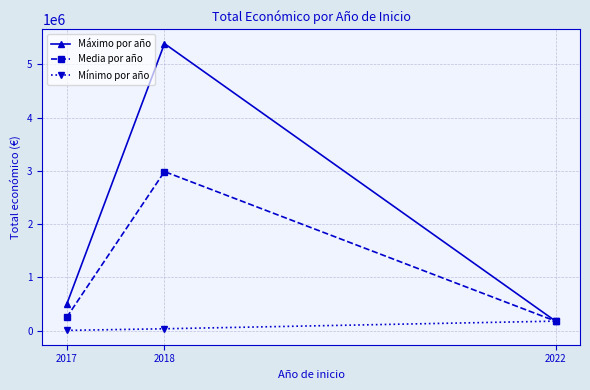

Reading left to right, list all the values displayed in this chart.

Máximo por año: 2017=494256.0	2018=5390598.0	2022=176811.0
Media por año: 2017=248628.0	2018=2986484.0	2022=176811.0
Mínimo por año: 2017=3000.0	2018=33298.8	2022=176811.0